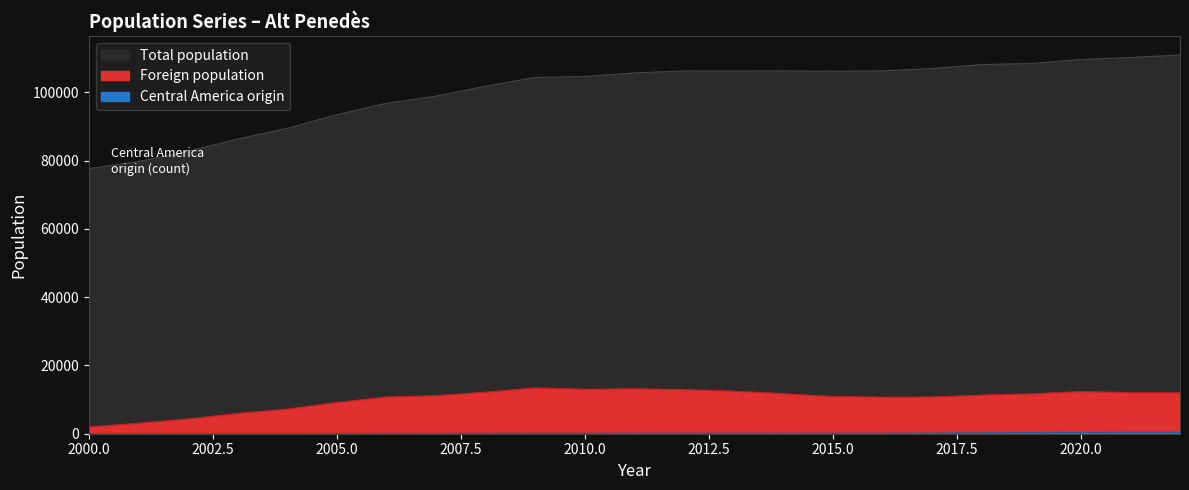

In Central America origin, how many points are lower than both neighbors (excluding endpoints)?

2